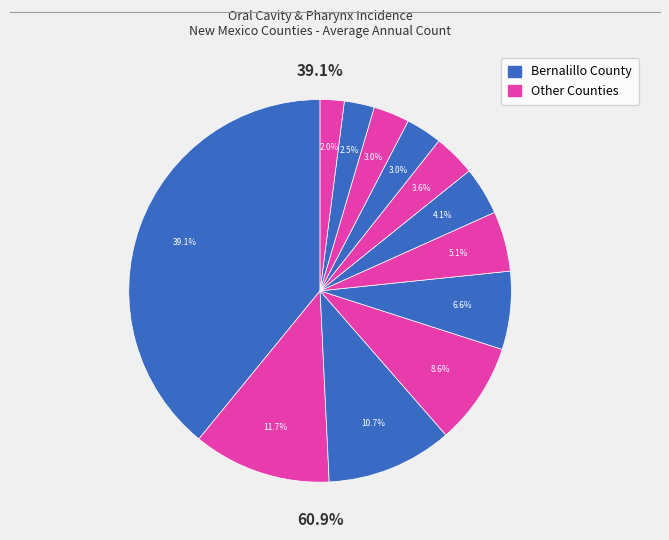

How much of the chart is everything except Dona Ana County?

88.3%